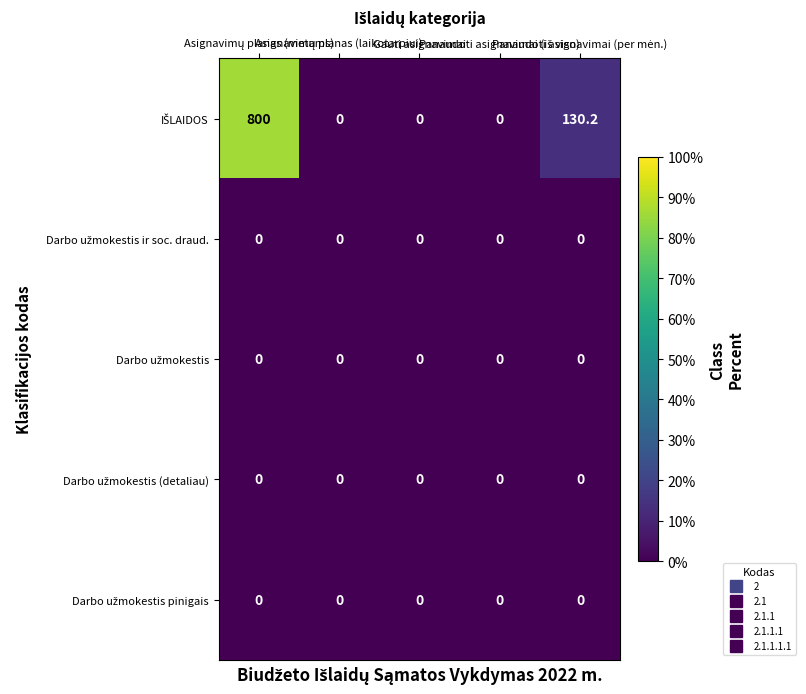

What is the maximum value shown in the chart?

800.0